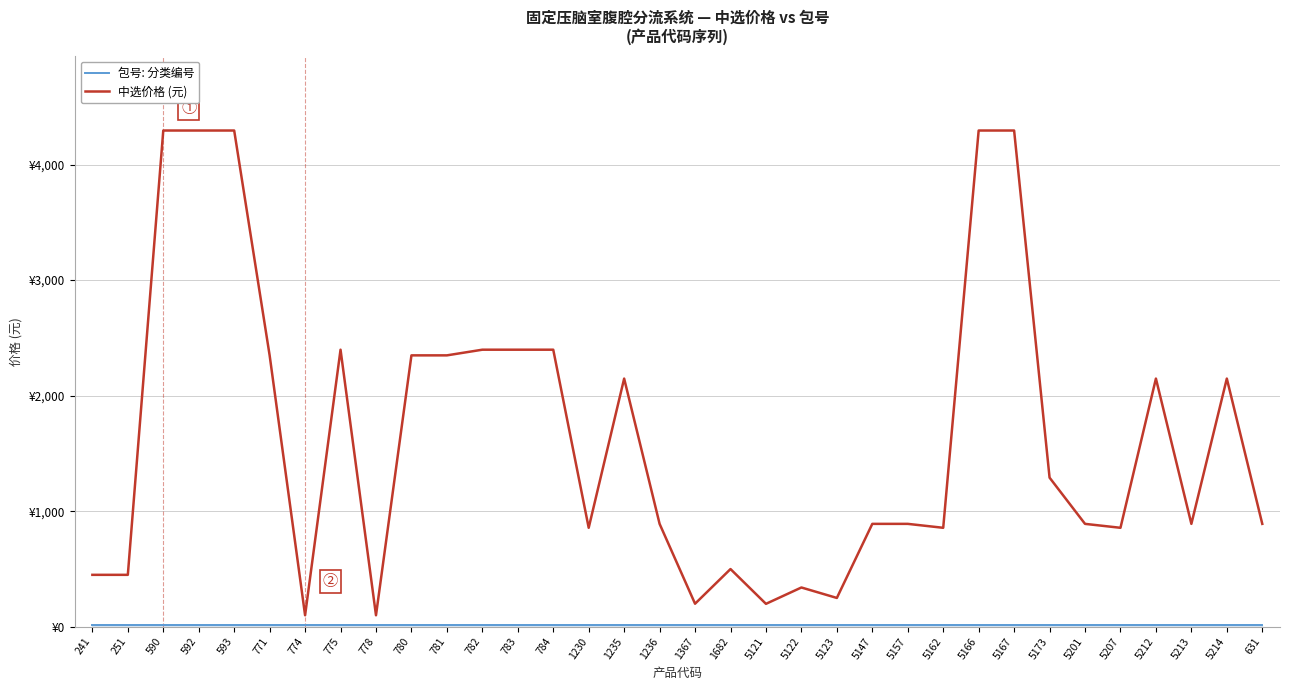

True or false: 中选价格 (元) and 包号: 分类编号 cross at least once.

False